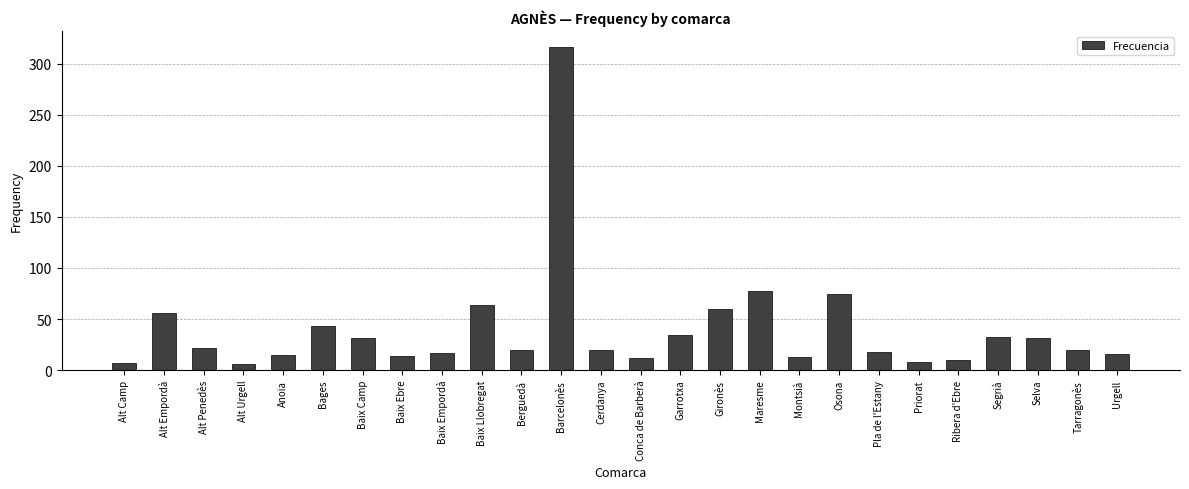

At which category does the chart reach its peak across all series?

Barcelonès